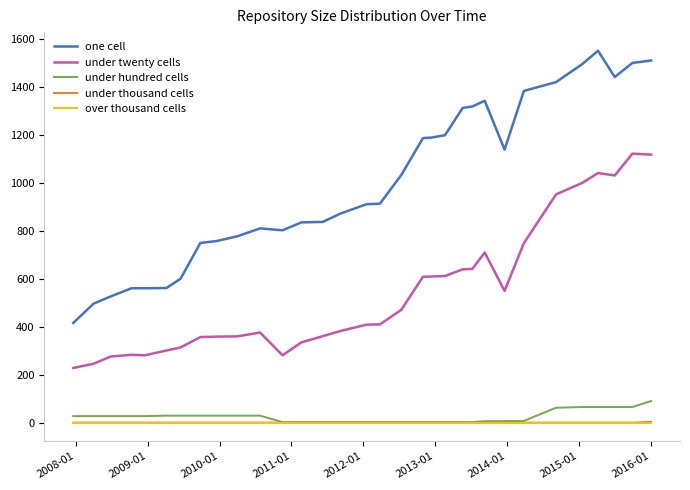

Which series has the largest total across all categories?

one cell